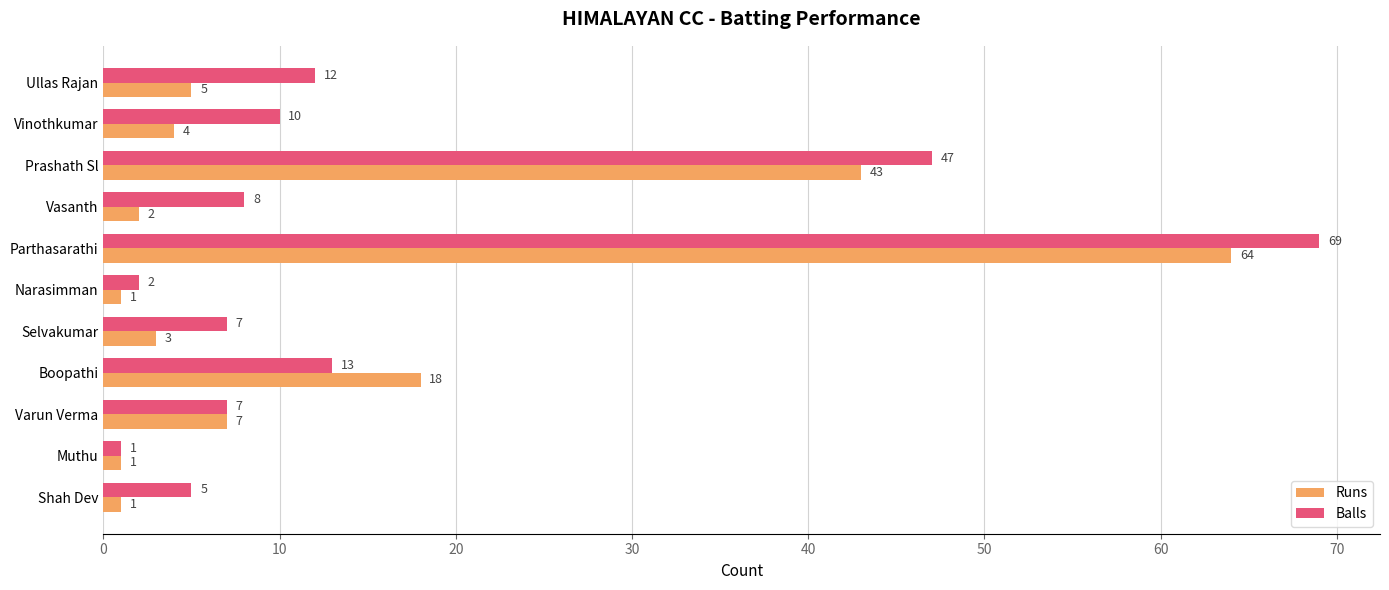

The Balls series shows 2 at Shah Dev. True or false?

False